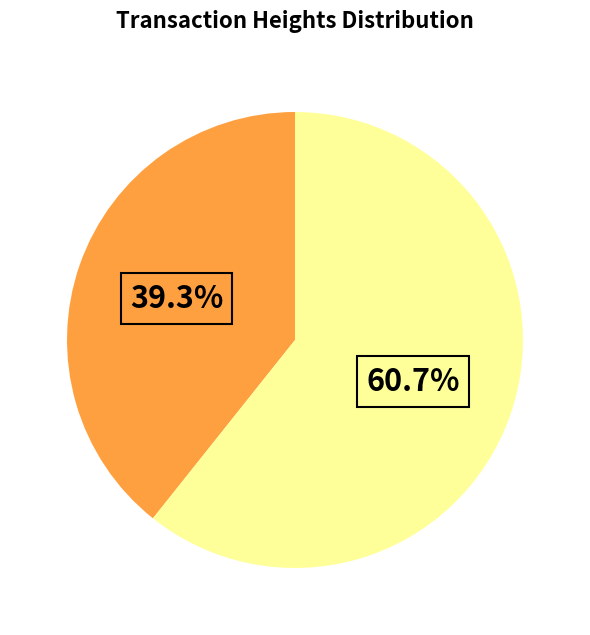

Is there a majority slice in this chart?

Yes